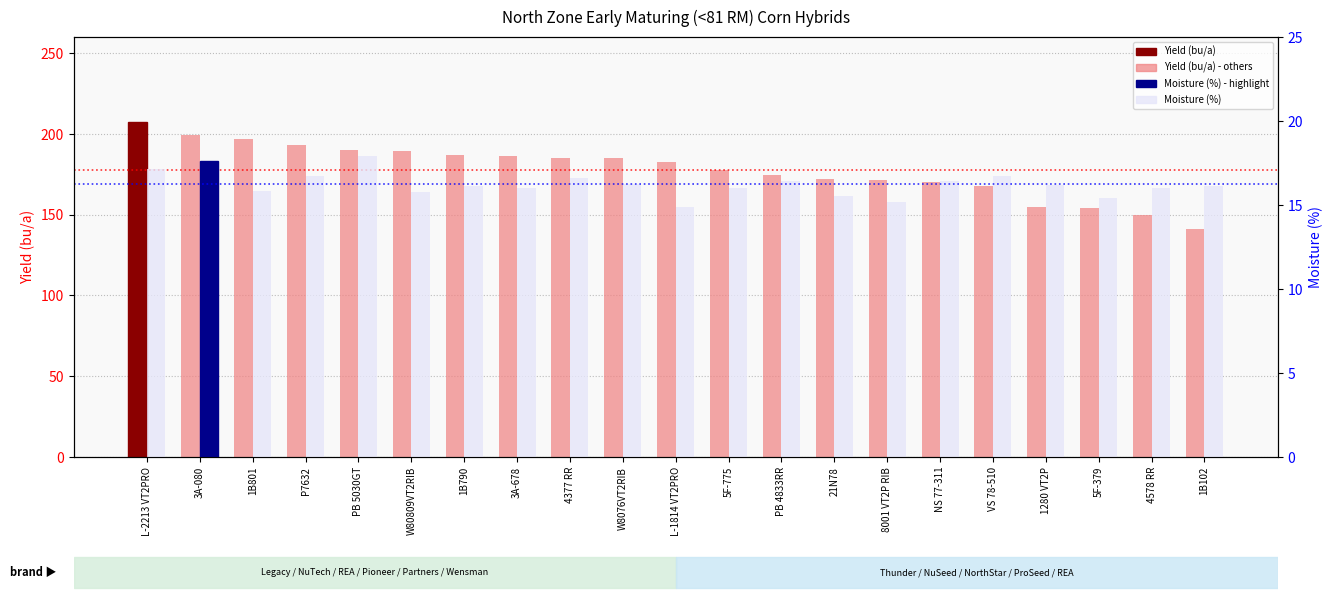

What is the average value of the Yield (bu/a) series?

178.0